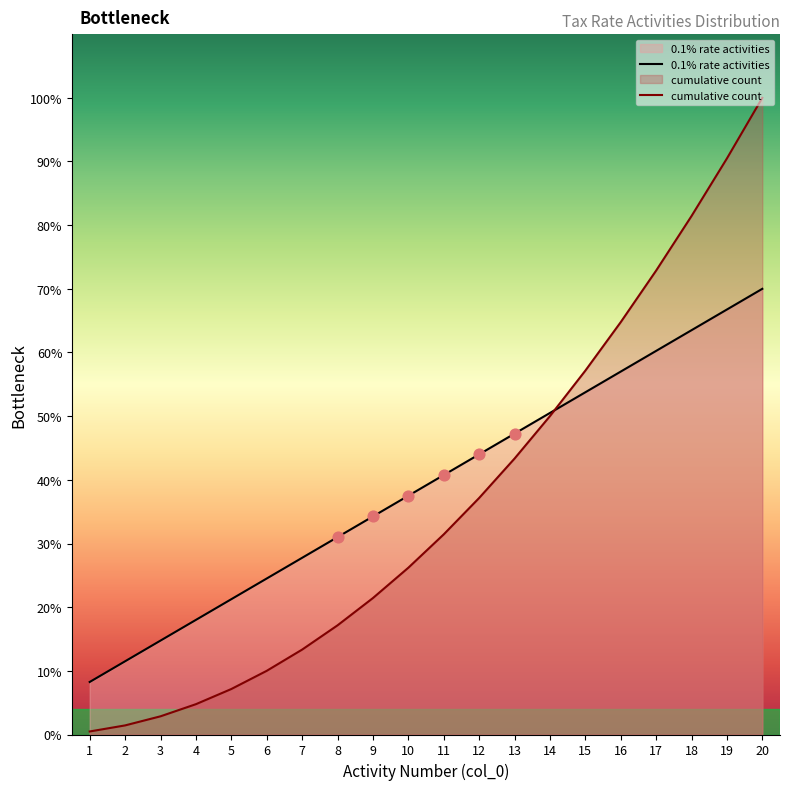

What are all the series names shown in the legend?

0.1% rate activities, cumulative count